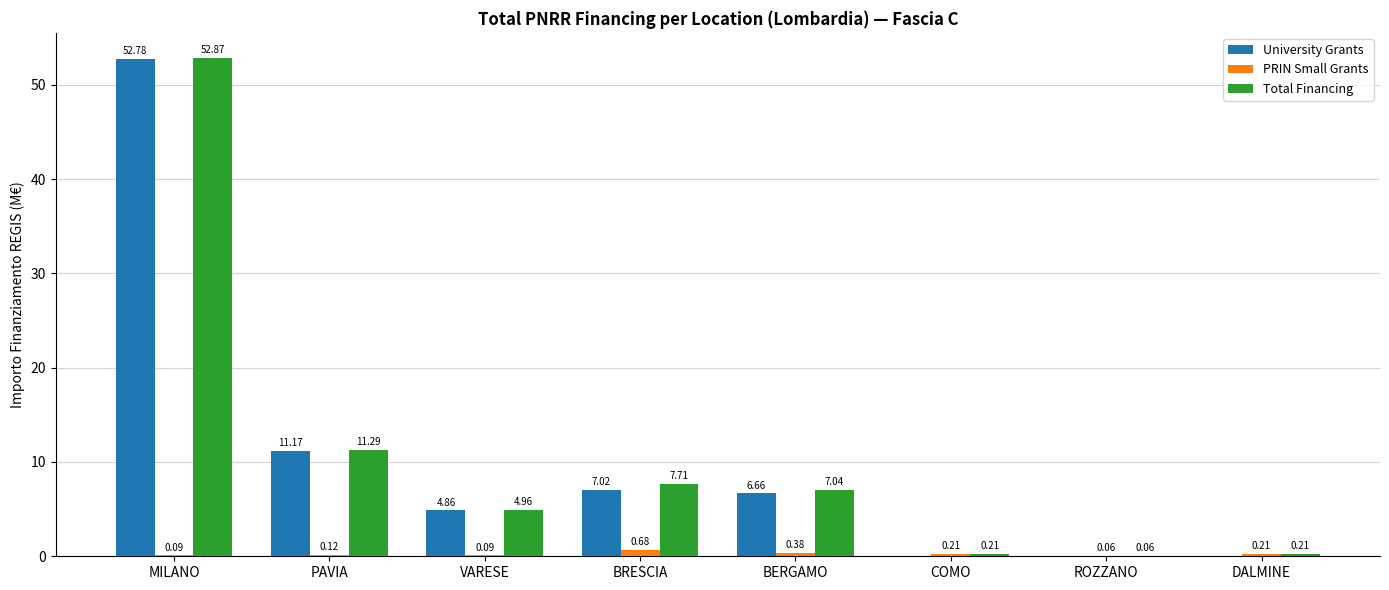

At which category does the chart reach its peak across all series?

MILANO